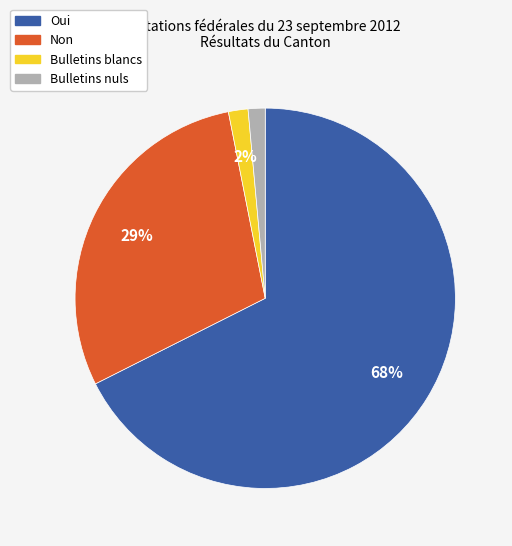

Which category has the biggest portion of the pie?

Oui